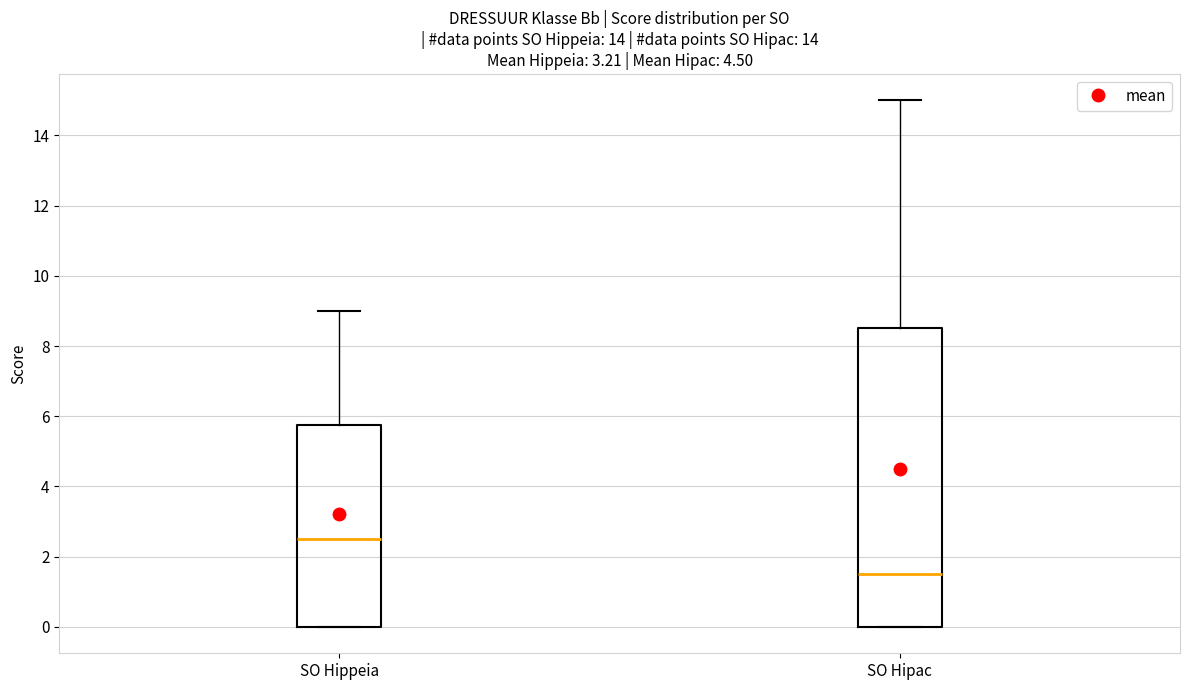

Which box's median line is the lowest?

SO Hipac